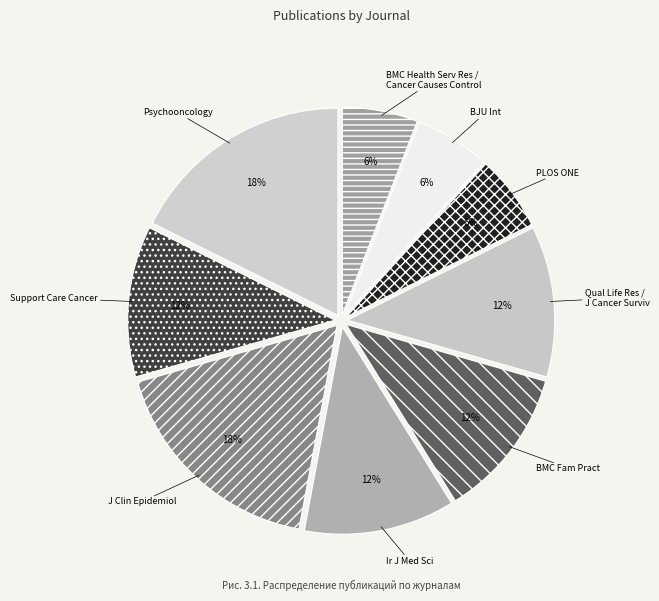

Does Support Care Cancer represent more than half of the total?

No